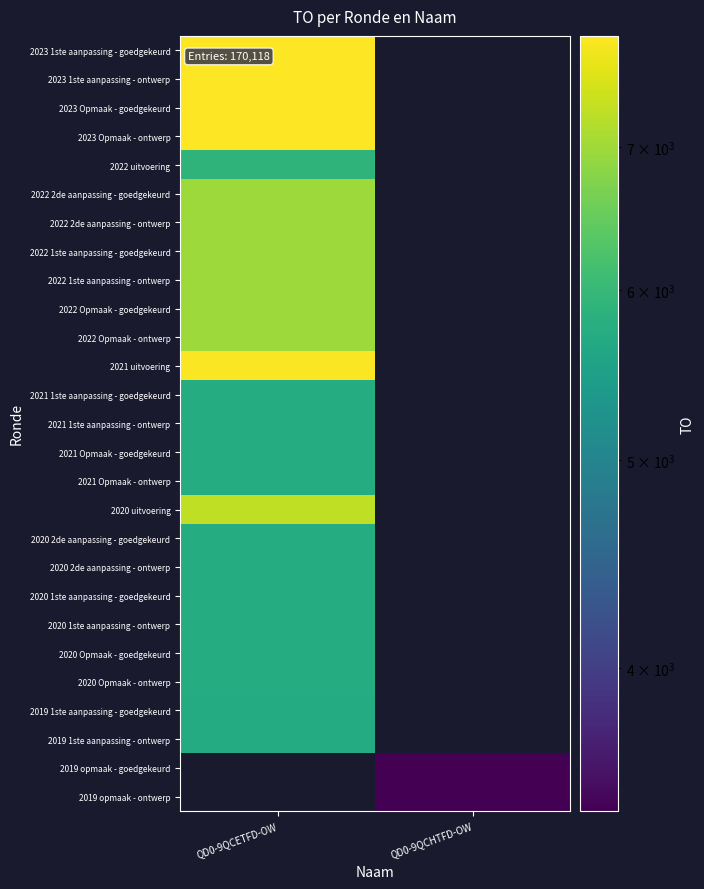

How many series are shown in this chart?

27